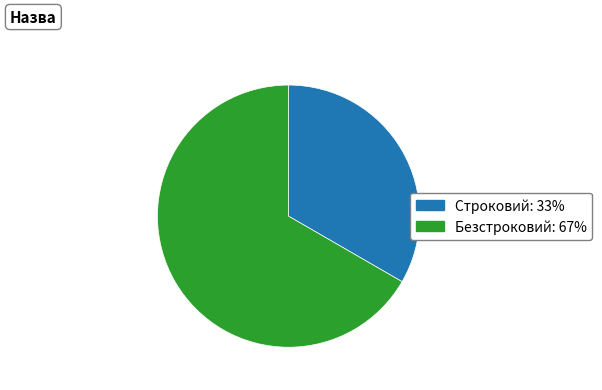

Which category has the smallest portion of the pie?

Строковий